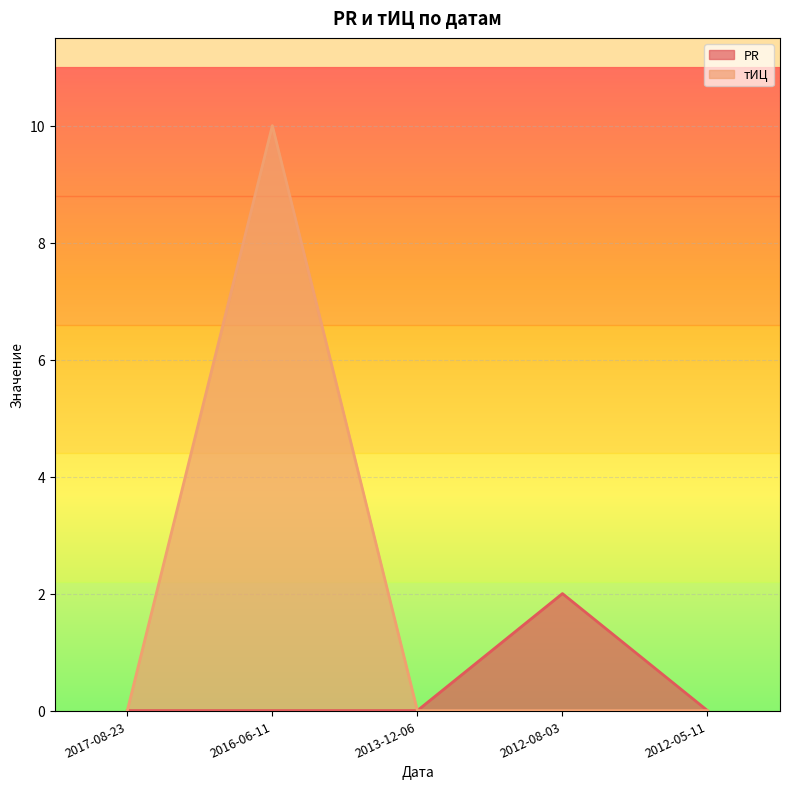

Reading right to left, extract all data points from this chart.

PR: 2012-05-11=0	2012-08-03=2	2013-12-06=0	2016-06-11=0	2017-08-23=0
тИЦ: 2012-05-11=0	2012-08-03=0	2013-12-06=0	2016-06-11=10	2017-08-23=0